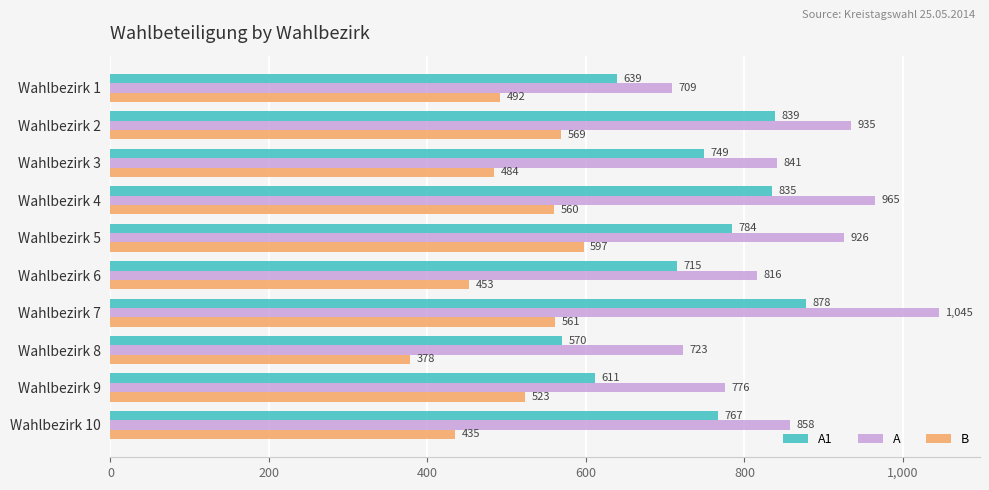

At which category is the sum across all series the highest?

Wahlbezirk 7